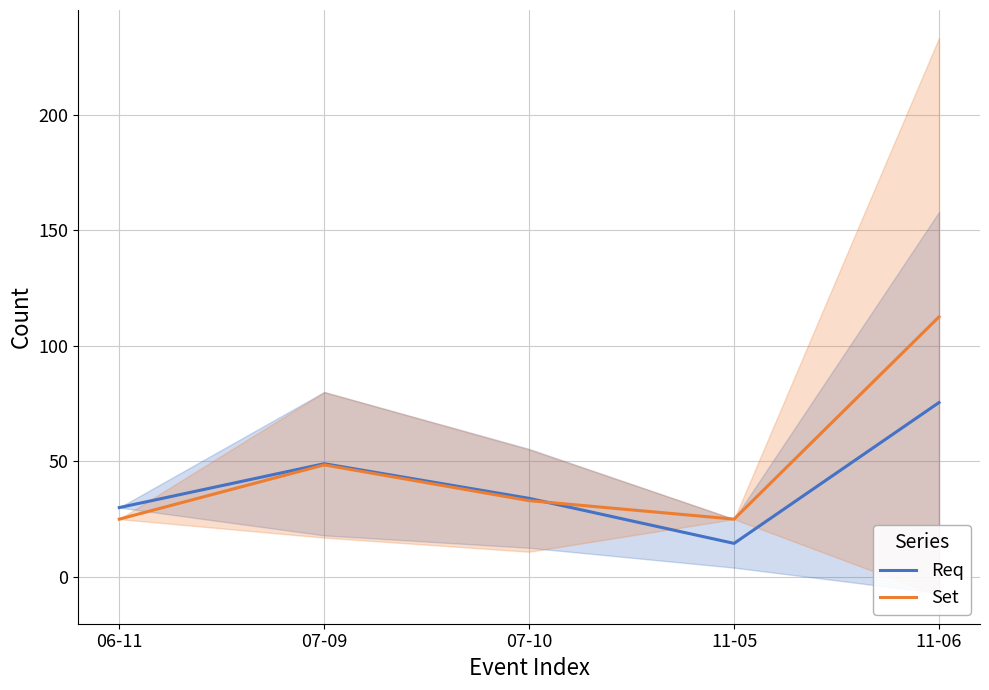

Where is Set nearest to the value 68?

07-09